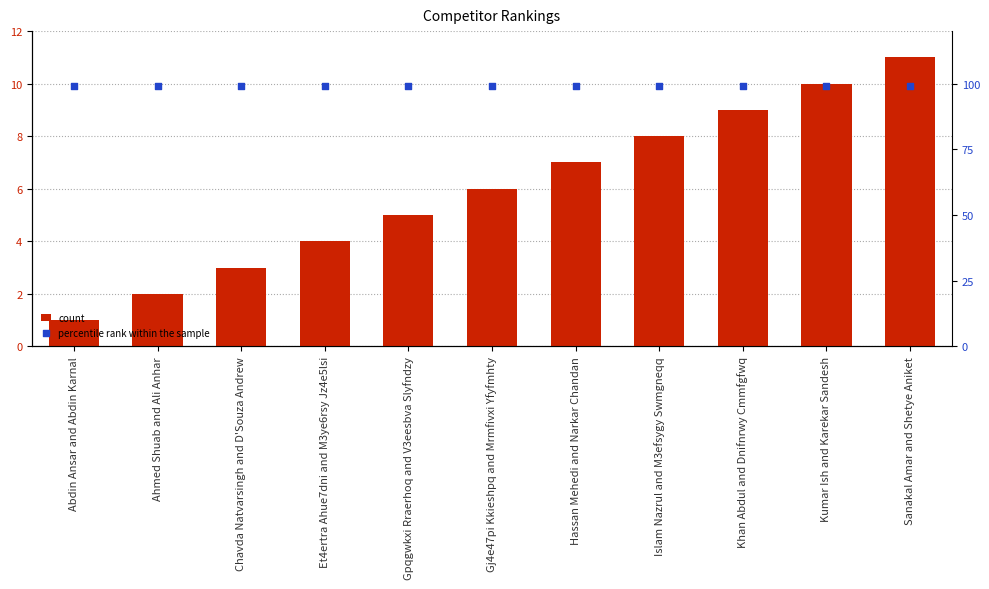

Which series contains the lowest Y value?

count